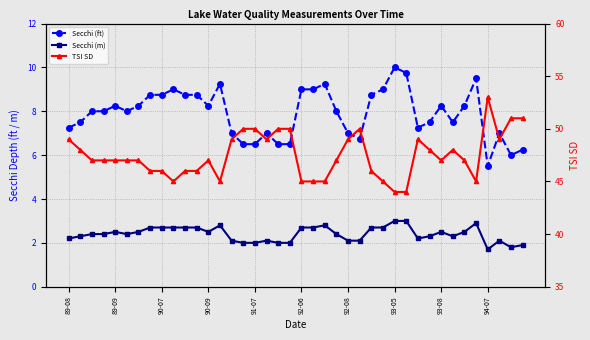

At how many categories does at least one series exceed 47?

17